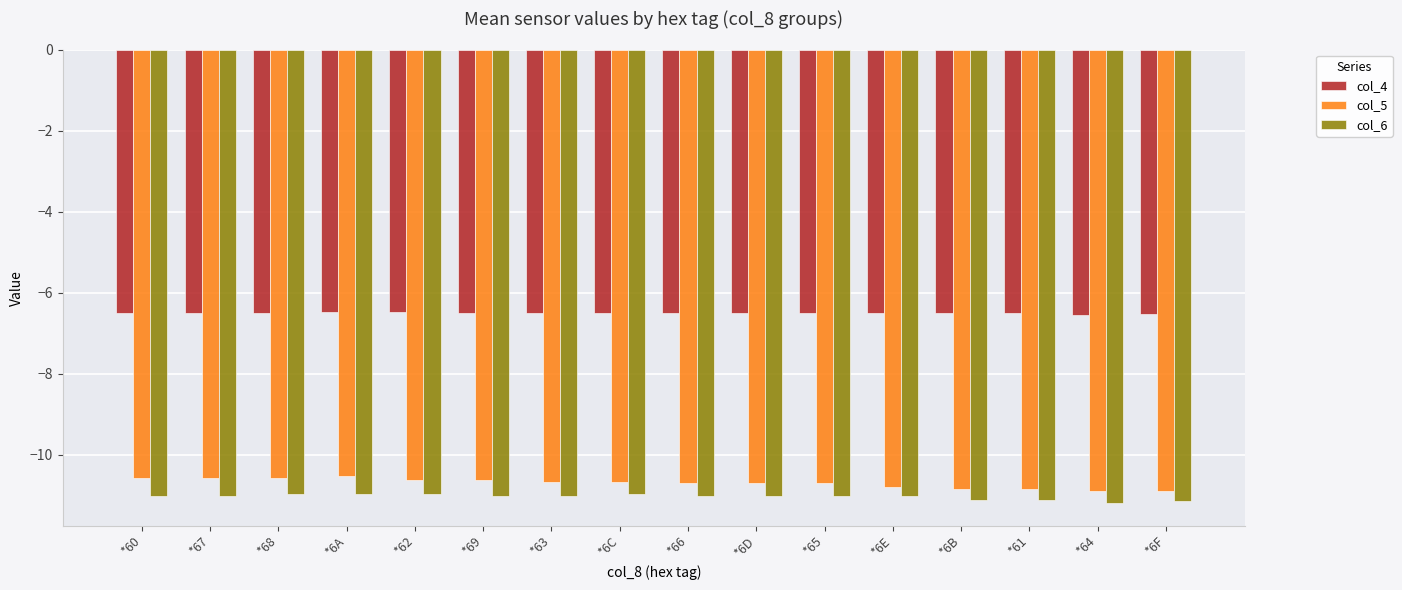

List the series in order of their peak value, highest first.

col_4, col_5, col_6